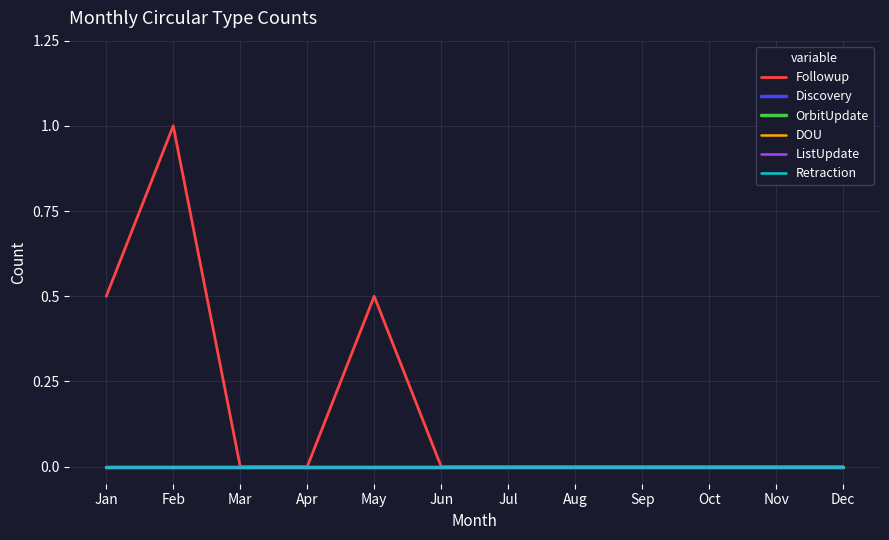

What is the maximum value shown in the chart?

2